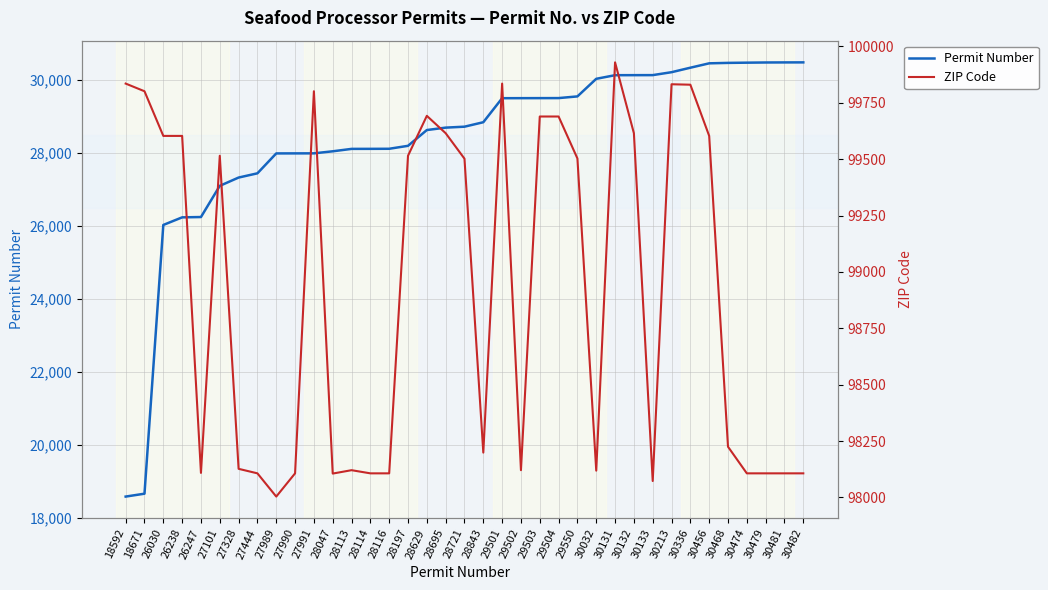

True or false: Permit Number and ZIP Code cross at least once.

False